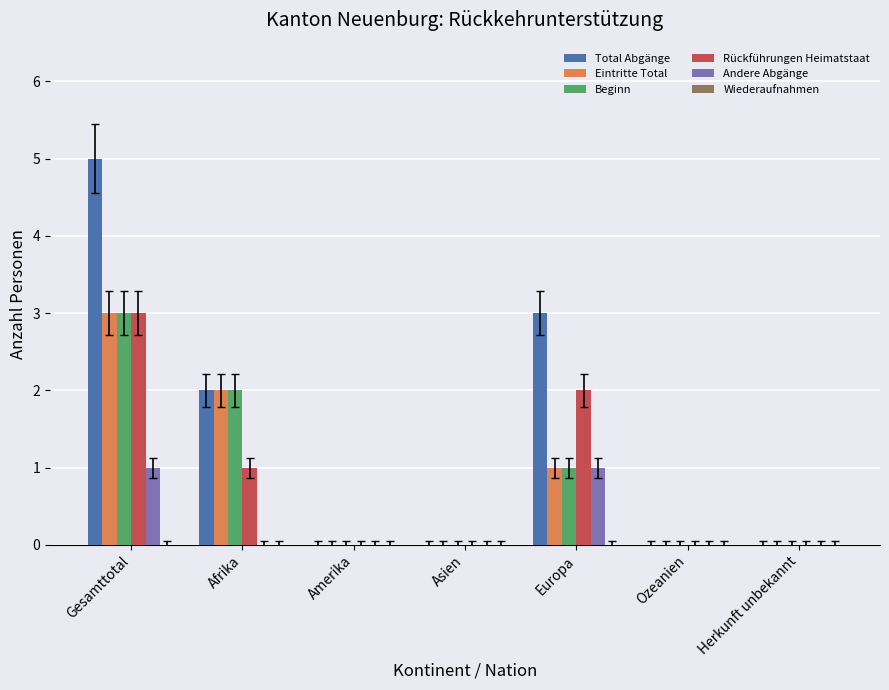

How many categories are shown in the chart?

7